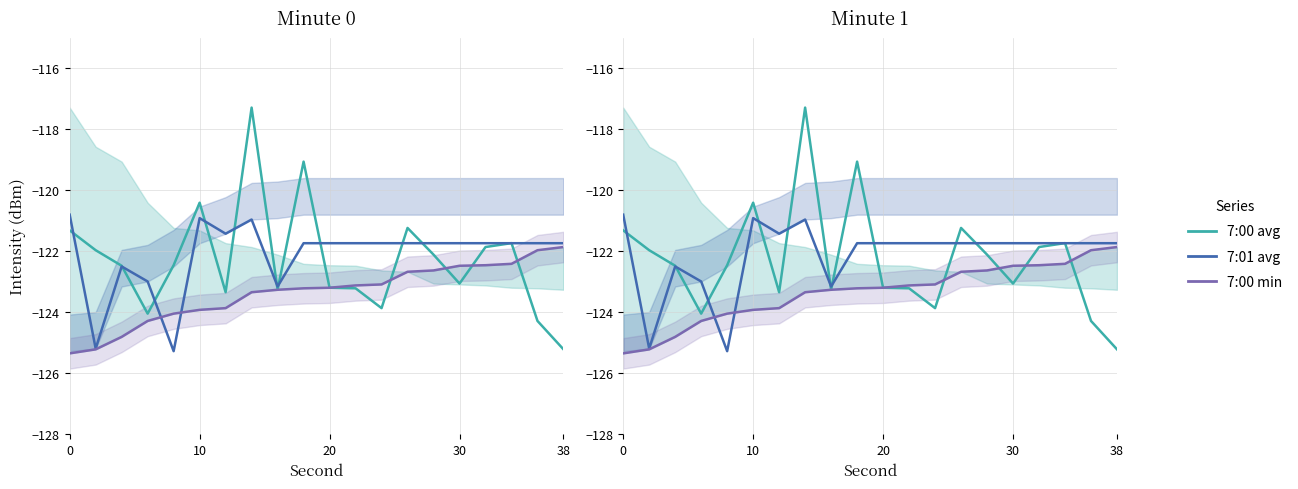

What is the sum of all 7:01 avg values?

-2442.2